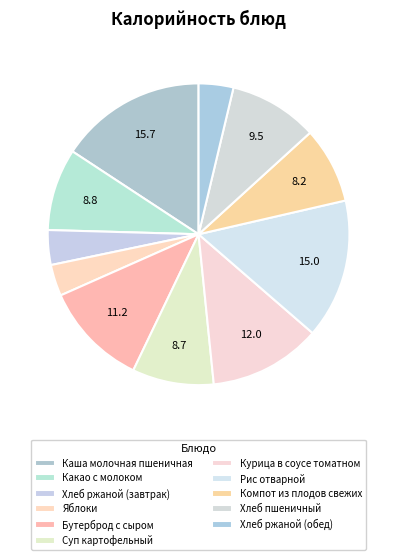

To the nearest percent, what is the average slice percentage?

9%